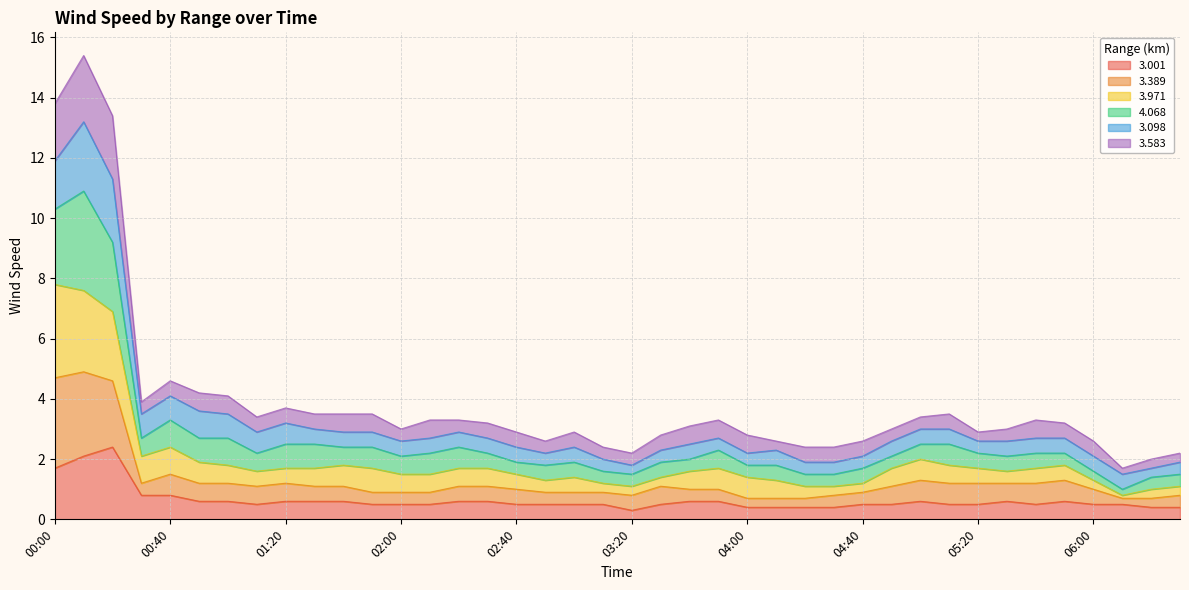

What is the value of the 3.971 point at the 31st from the left?

2.0